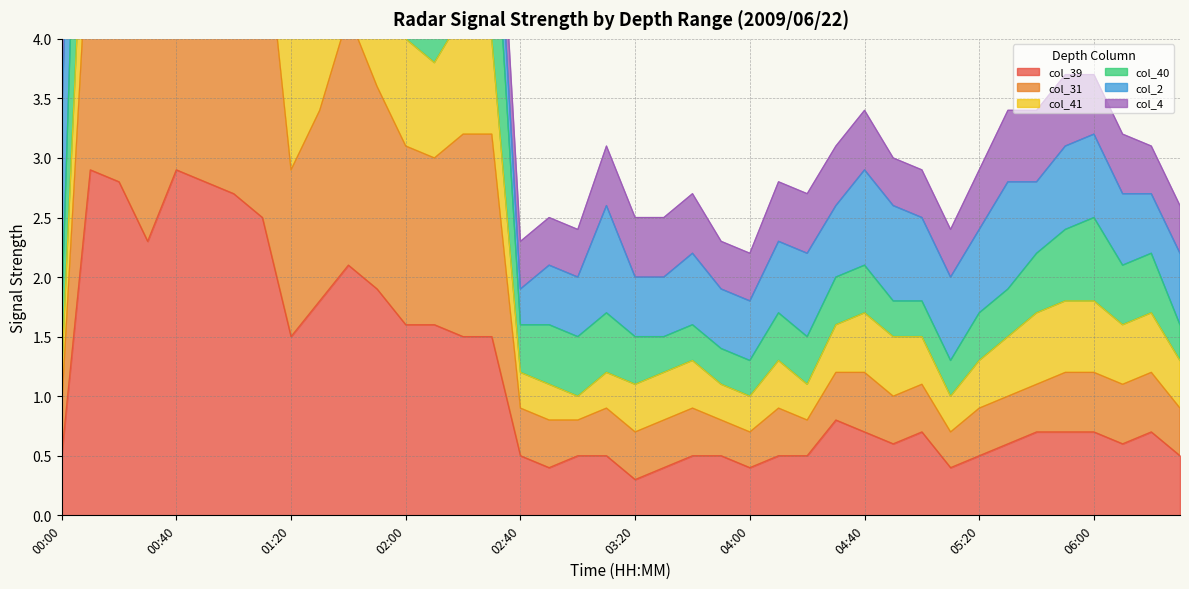

Where is the first local maximum for col_31?

00:10